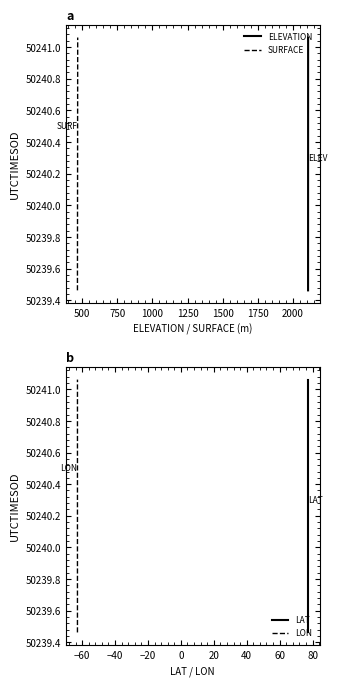

At how many categories does at least one series exceed 50240?

26